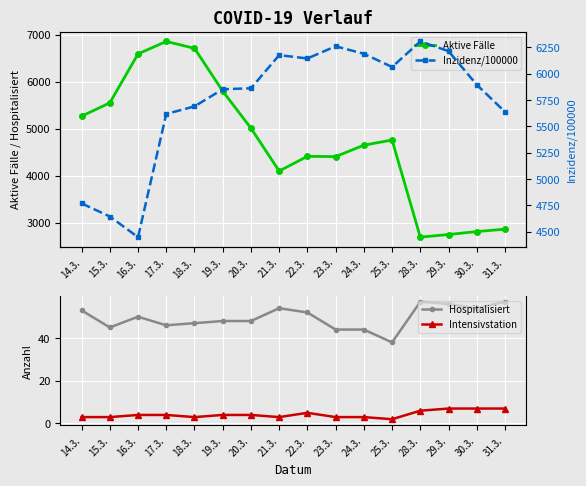

True or false: Aktive Fälle has more than 2 points higher than both neighbors.

True